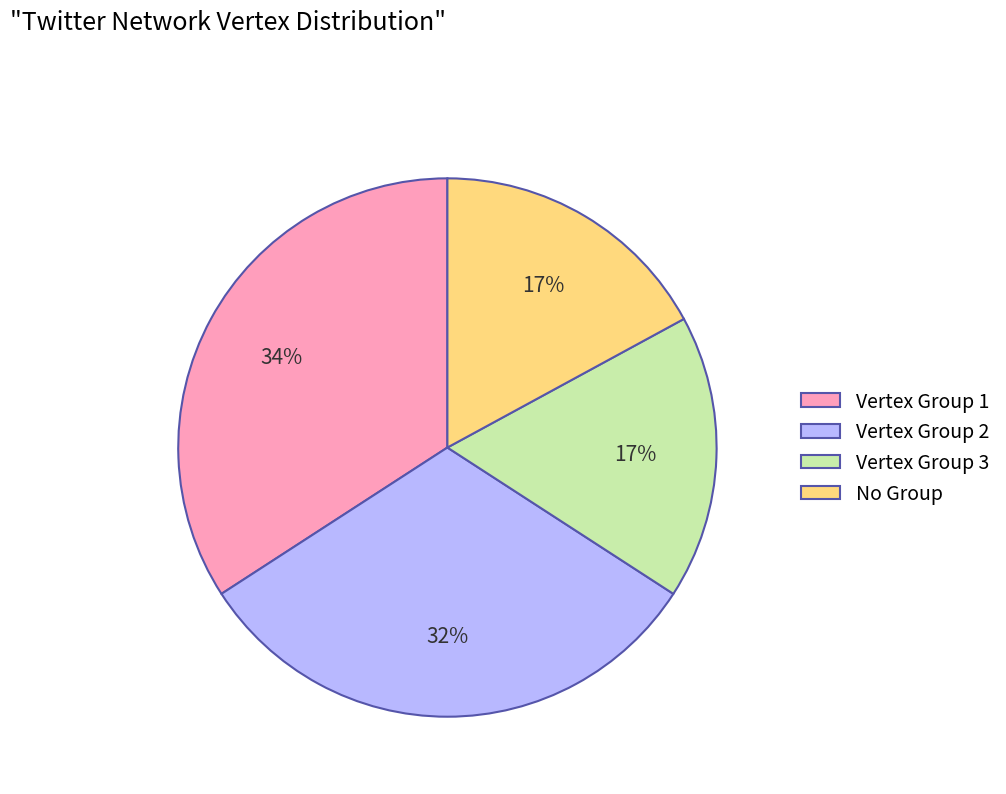

Which category has the biggest portion of the pie?

Vertex Group 1